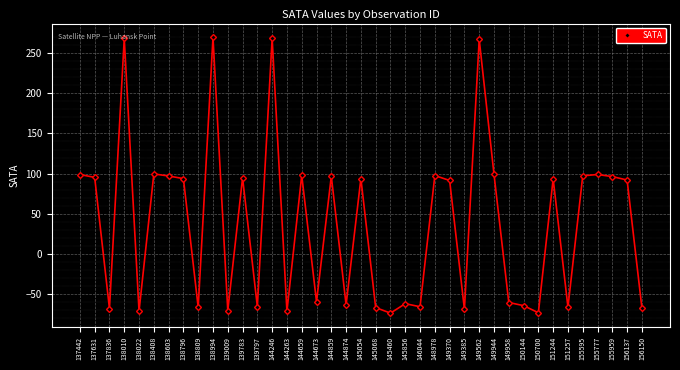

The chart shows a value of -67.1 at 138809. True or false?

True